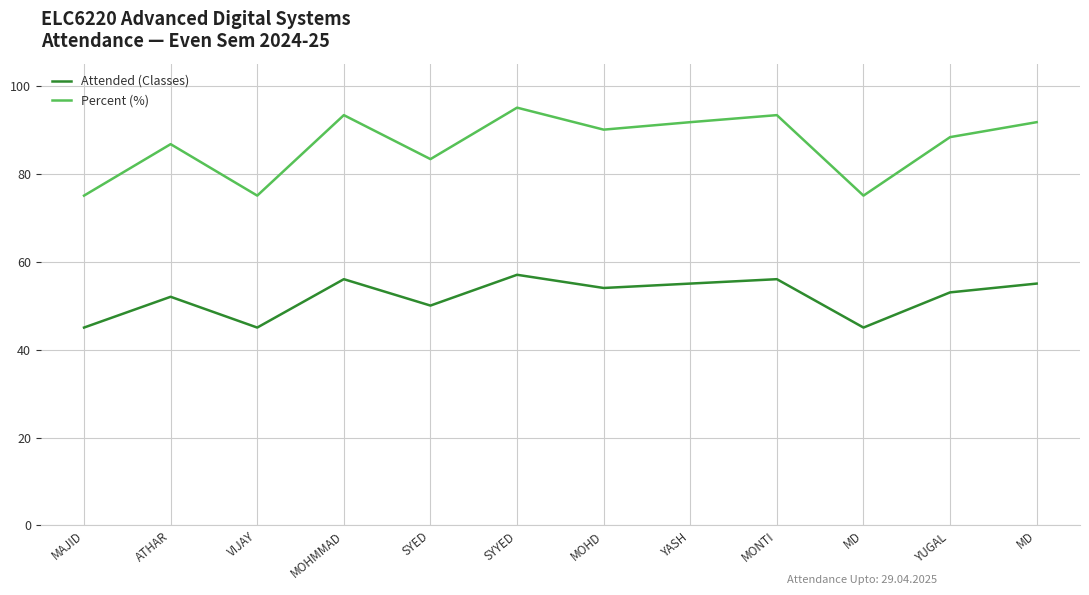

What is the sum of the Attended (Classes) values at MOHD and ATHAR?

106.0